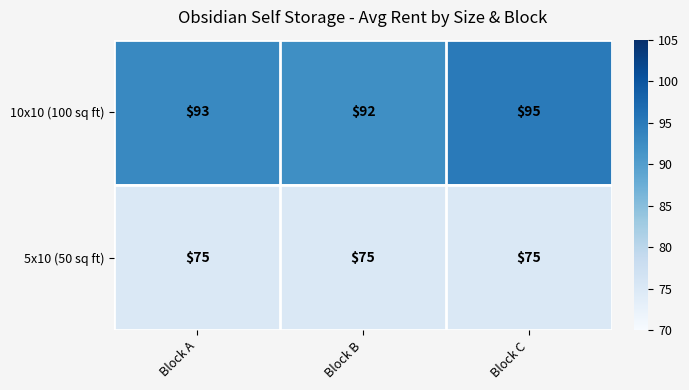

Reading left to right, list all the values displayed in this chart.

10x10 (100 sq ft): 93	92	95
5x10 (50 sq ft): 75	75	75